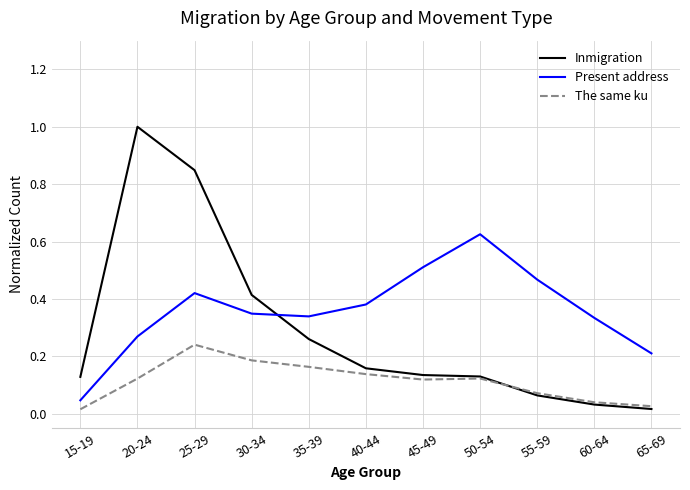

How many times do Inmigration and The same ku cross each other?

1